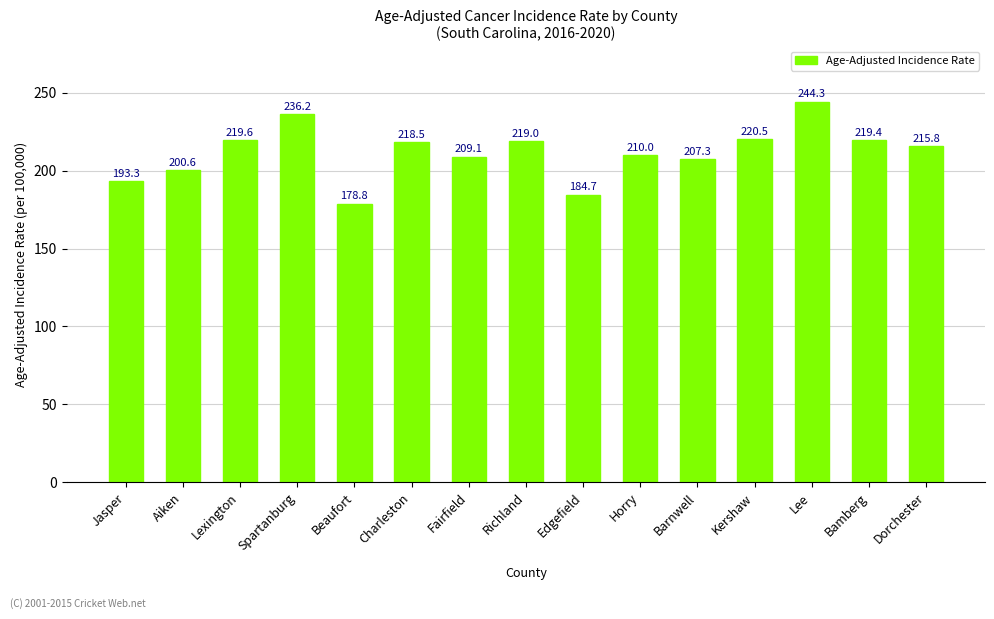

How many distinct data groups are displayed?

1